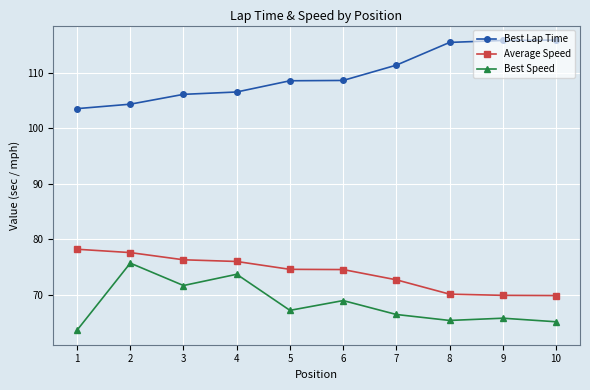

What is the maximum value shown in the chart?

115.8